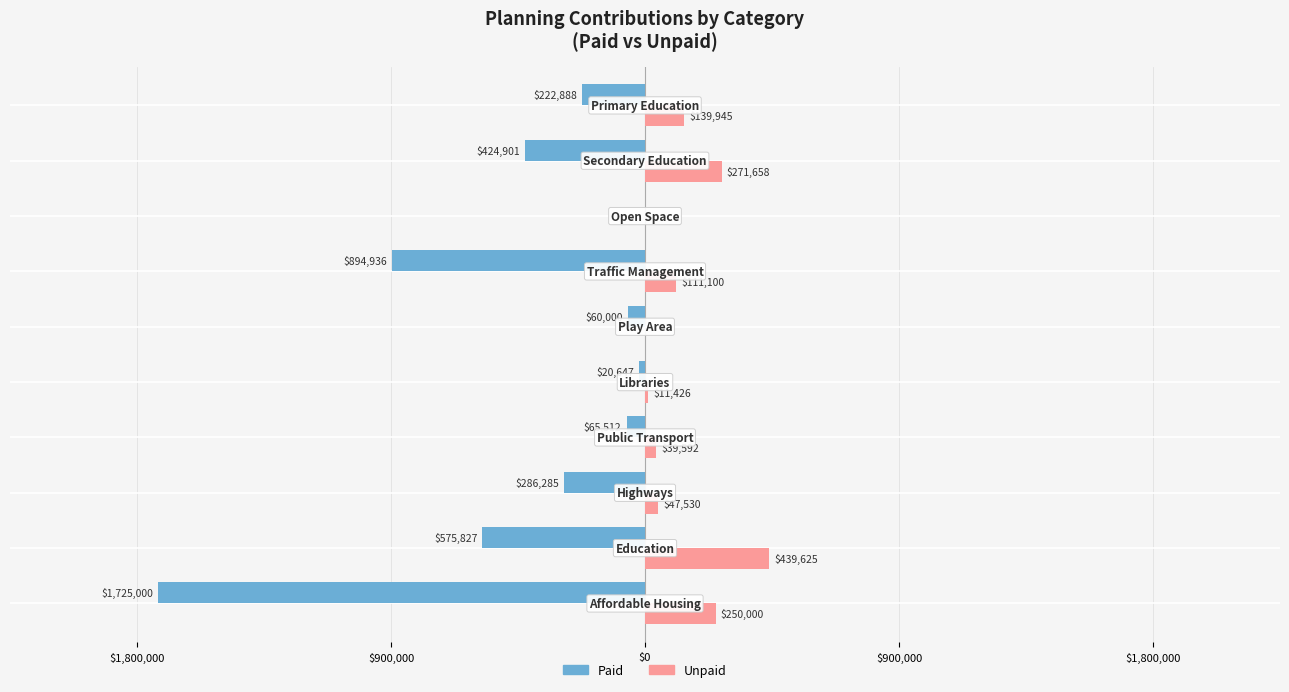

What is the smallest value displayed?

-1725000